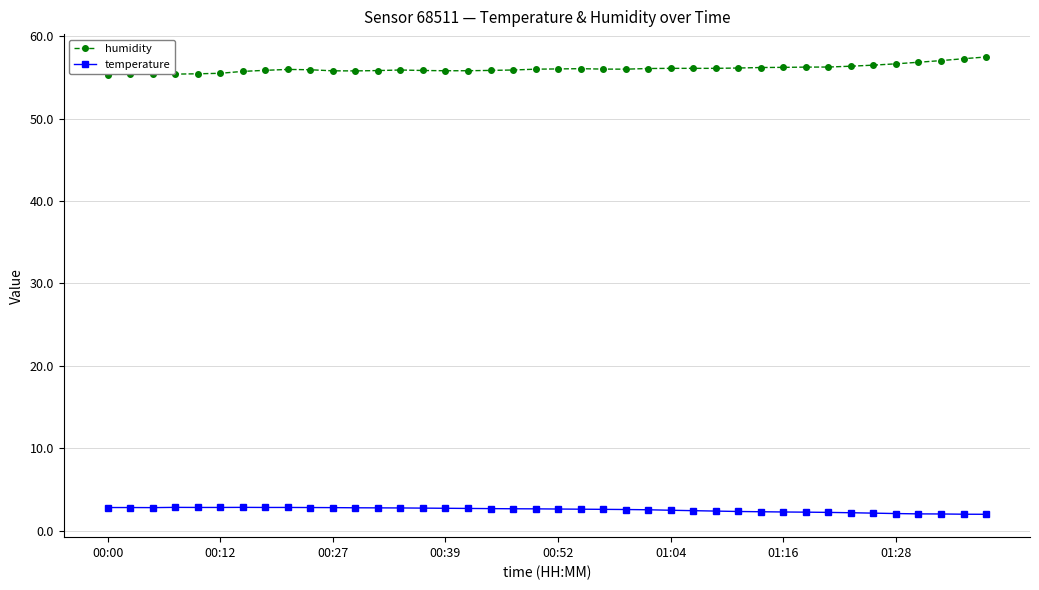

True or false: humidity has more than 1 points higher than both neighbors.

True